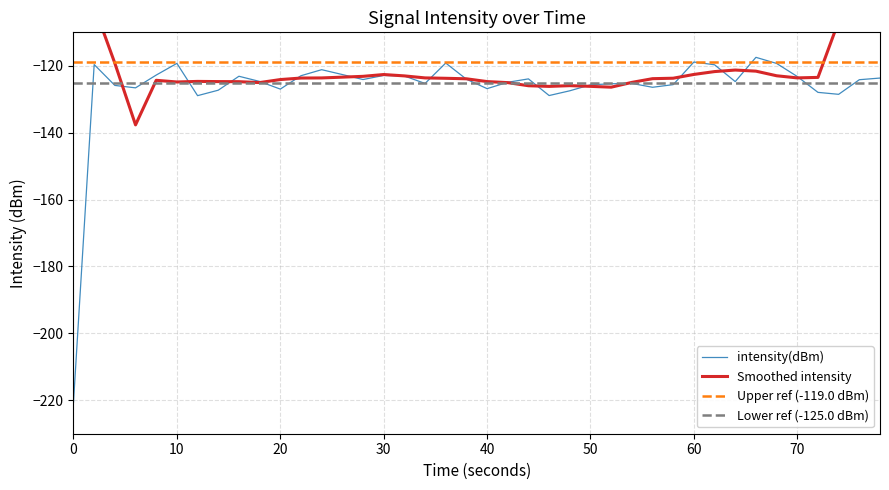

What is the difference between the maximum and minimum values?

103.1